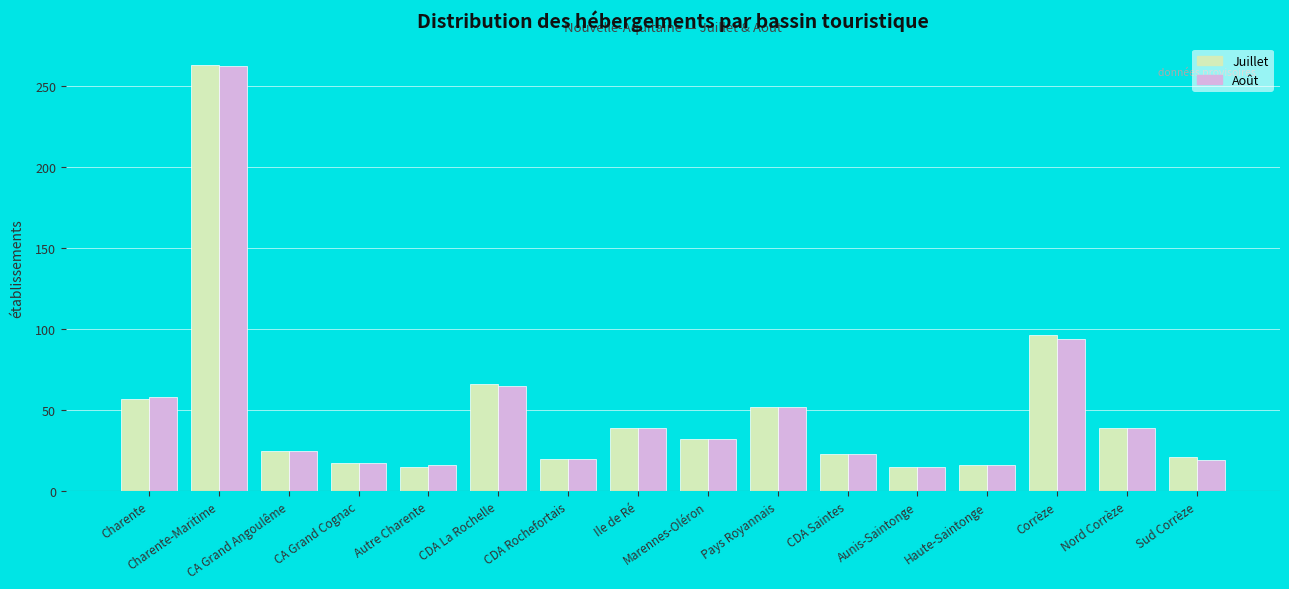

The value of Juillet at CA Grand Angoulême is 11. True or false?

False